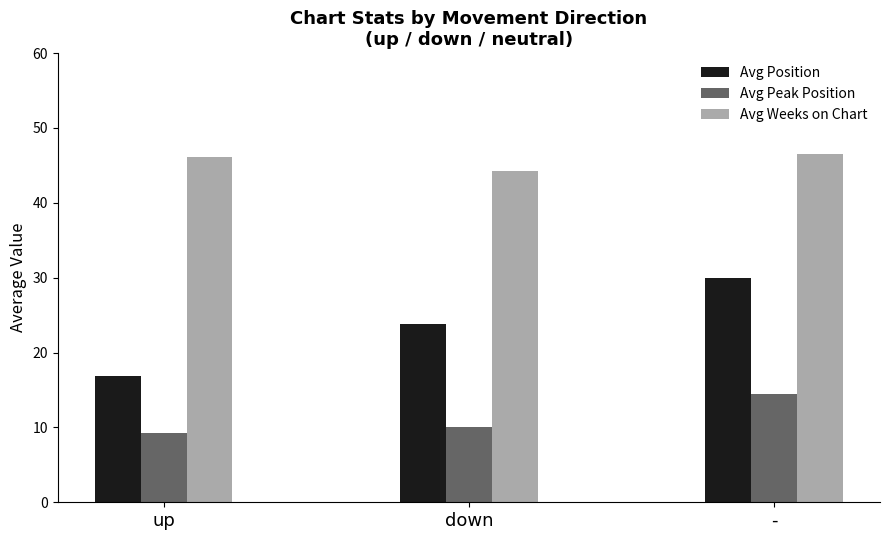

Is it true that Avg Position equals 5.1 at up?

False